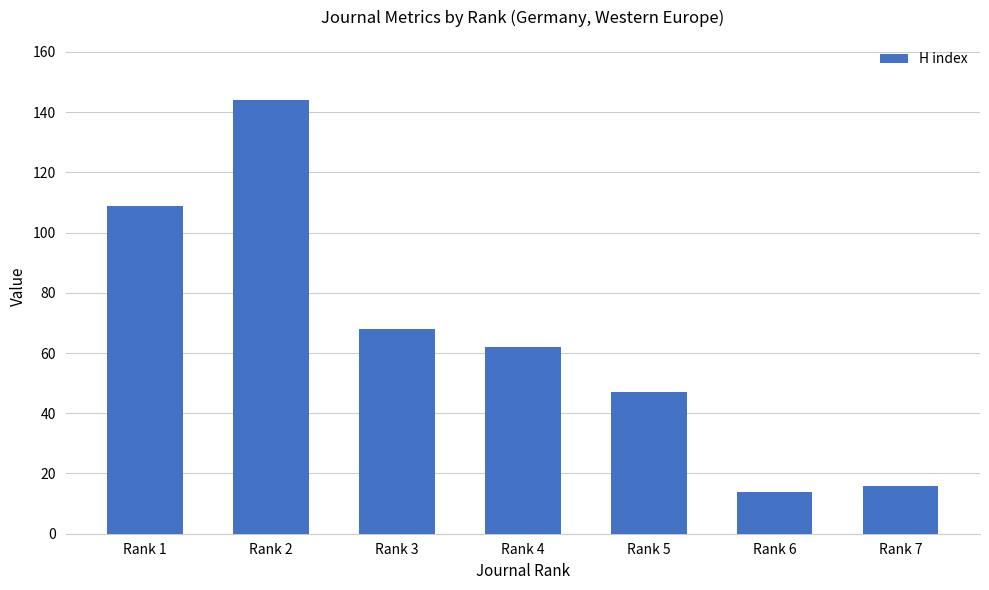

How many distinct data groups are displayed?

1